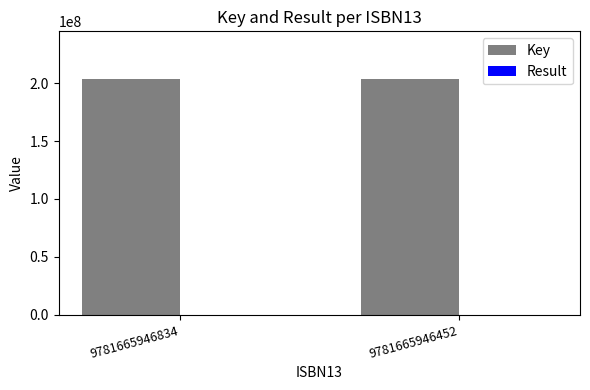

Which series has the largest total across all categories?

Key